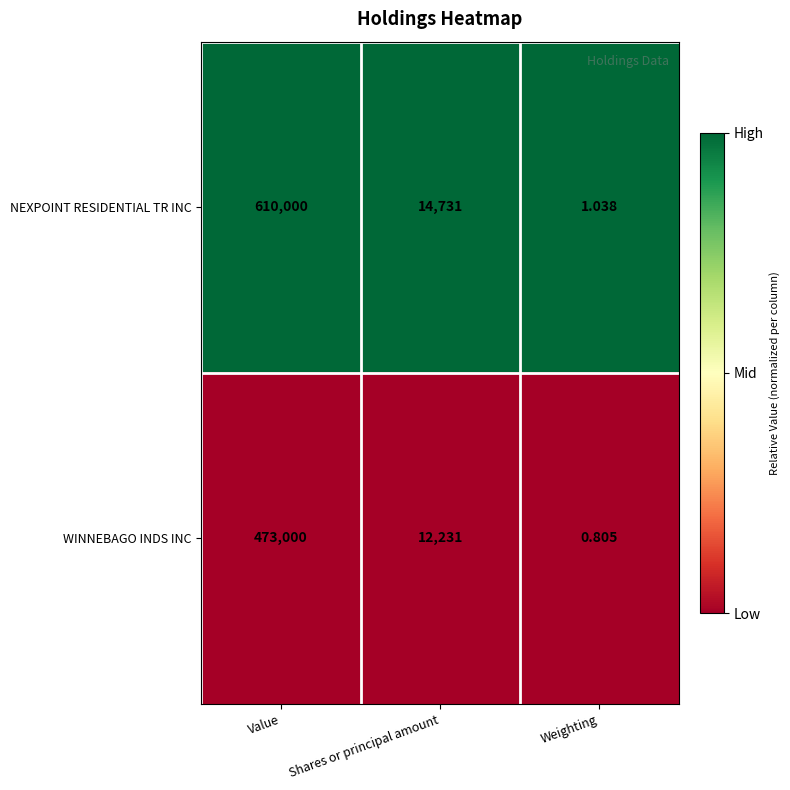

Which label corresponds to the largest value in the chart?

Value